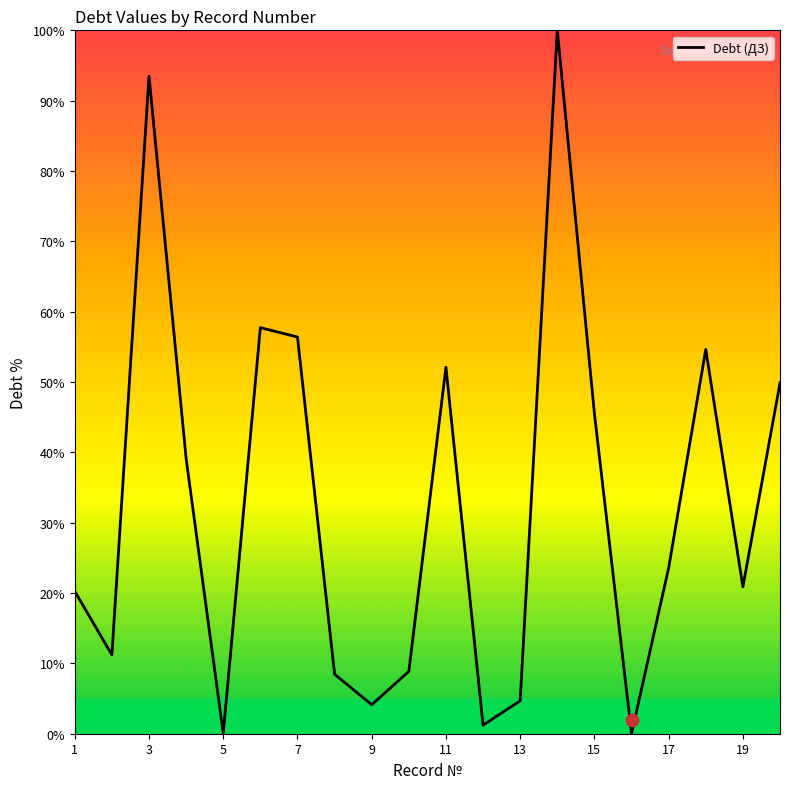

True or false: Debt (ДЗ) has a value of 76.6 at 15.

False